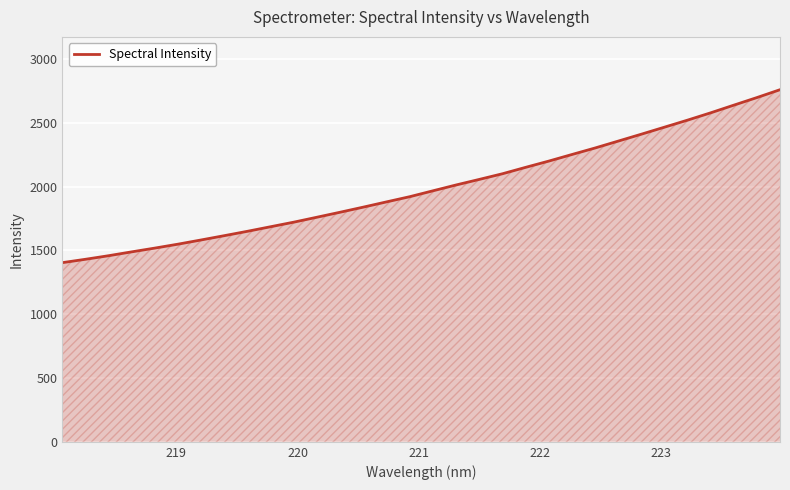

Does the chart have visible grid lines?

Yes